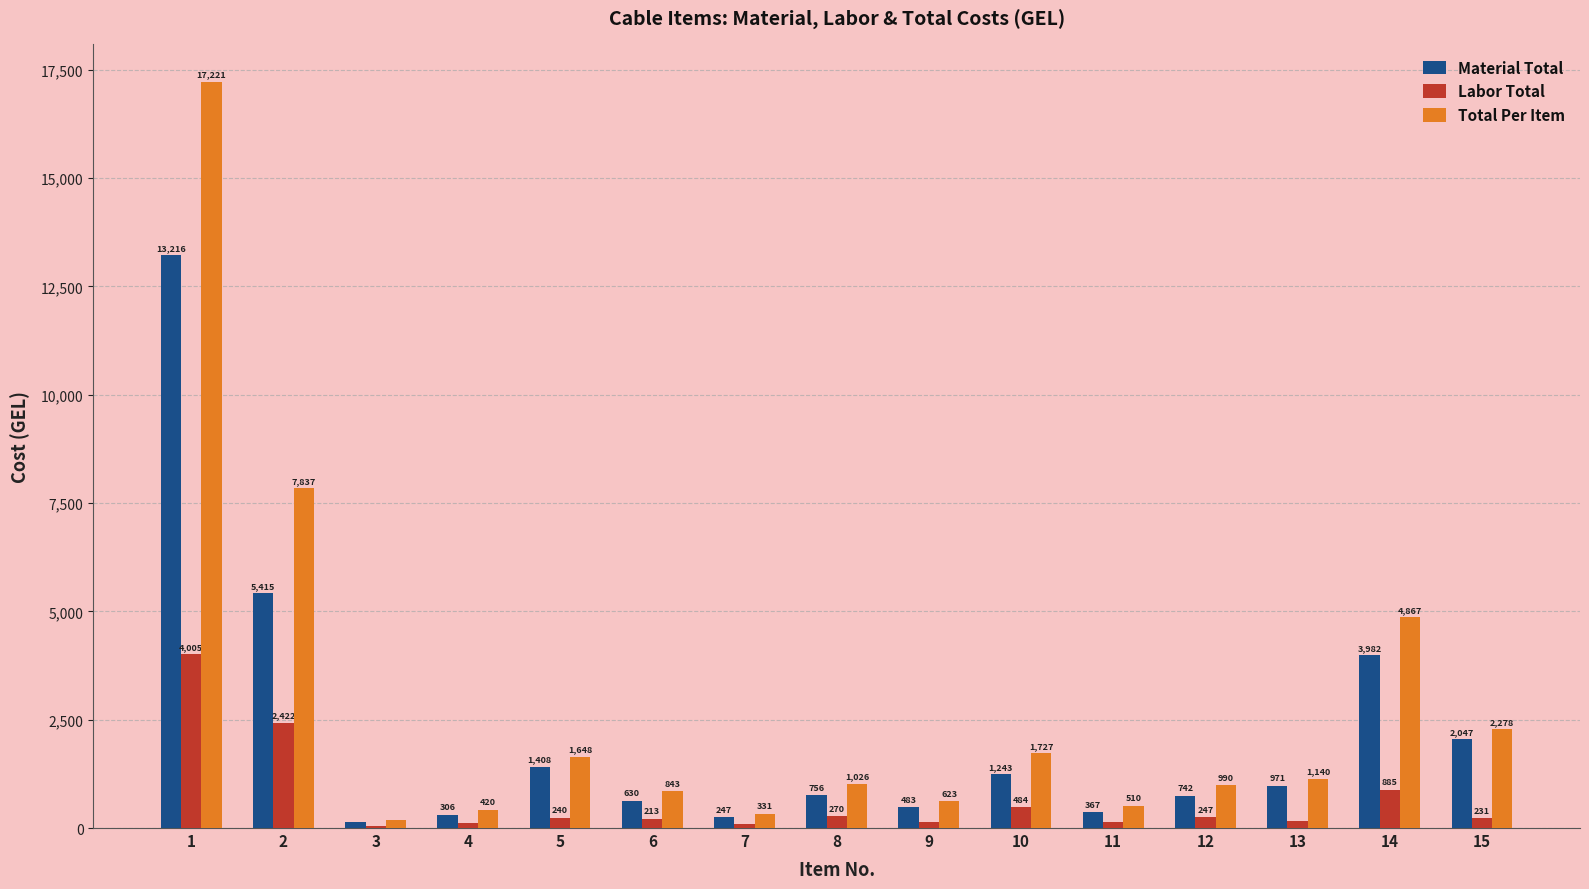

True or false: Material Total has a value of 247.0 at 7.

True